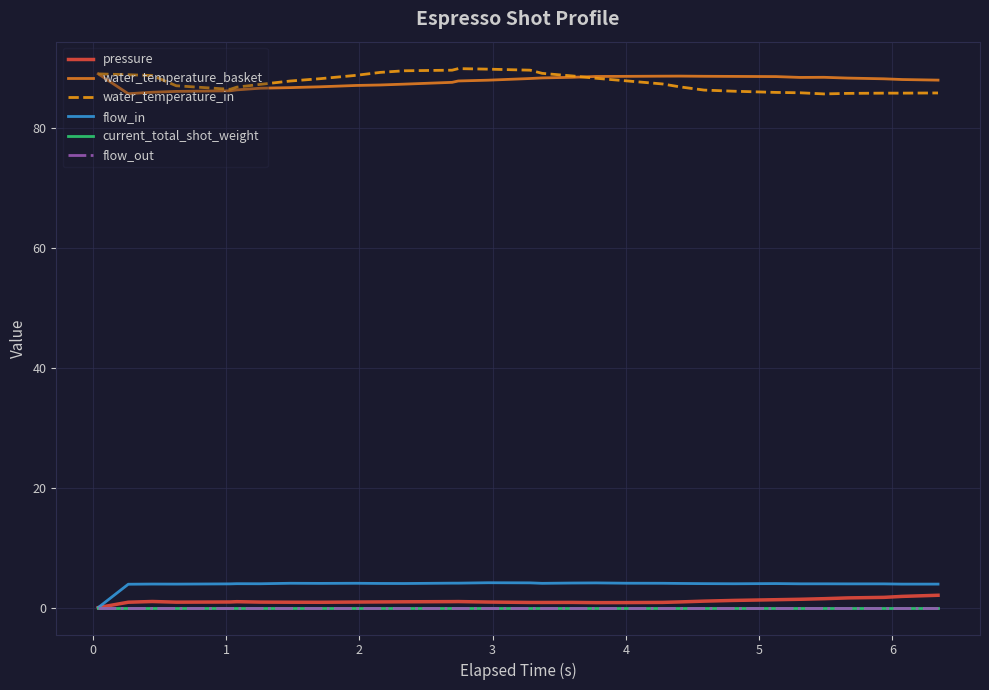

Reading left to right, transcribe all the data shown in this chart.

pressure: 0.0	0.9	1.0	0.9	0.9	1.0	0.9	0.9	0.9	0.9	0.9	1.0	1.0	1.0	0.9	0.8	0.8	0.9	0.8	0.8	0.9	0.9	1.1	1.2	1.3	1.4	1.5	1.6	1.7	1.9	2.0
water_temperature_basket: 89.0	85.7	85.9	86.1	86.2	86.3	86.6	86.7	86.8	87.1	87.2	87.3	87.6	87.8	88.0	88.2	88.3	88.4	88.6	88.6	88.6	88.6	88.6	88.6	88.5	88.4	88.4	88.3	88.2	88.1	88.0
water_temperature_in: 89.0	88.9	88.7	87.0	86.4	86.8	87.2	87.8	88.2	88.8	89.2	89.5	89.6	89.9	89.8	89.6	89.1	88.7	88.3	87.8	87.3	86.8	86.3	86.1	85.9	85.8	85.7	85.8	85.8	85.8	85.8
flow_in: 0.0	3.9	3.9	3.9	4.0	4.0	4.0	4.0	4.0	4.0	4.0	4.0	4.1	4.1	4.1	4.1	4.0	4.1	4.1	4.1	4.0	4.0	4.0	4.0	4.0	4.0	4.0	4.0	4.0	3.9	3.9
current_total_shot_weight: 0.0	0.0	0.0	0.0	0.0	0.0	0.0	0.0	0.0	0.0	0.0	0.0	0.0	0.0	0.0	0.0	0.0	0.0	0.0	0.0	0.0	0.0	0.0	0.0	0.0	0.0	0.0	0.0	0.0	0.0	0.0
flow_out: 0.0	0.0	0.0	0.0	0.0	0.0	0.0	0.0	0.0	0.0	0.0	0.0	0.0	0.0	0.0	0.0	0.0	0.0	0.0	0.0	0.0	0.0	0.0	0.0	0.0	0.0	0.0	0.0	0.0	0.0	0.0